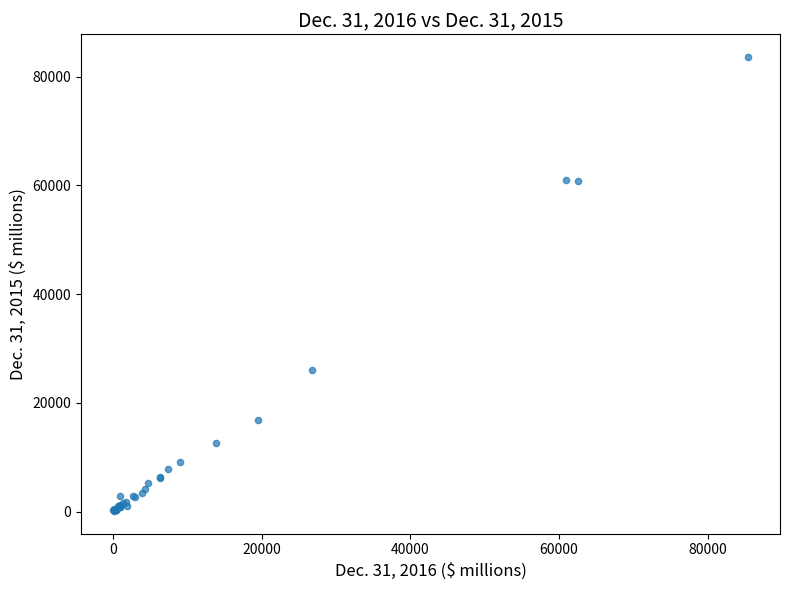

What Y value in the scatter plot is closest to 41874?

26066